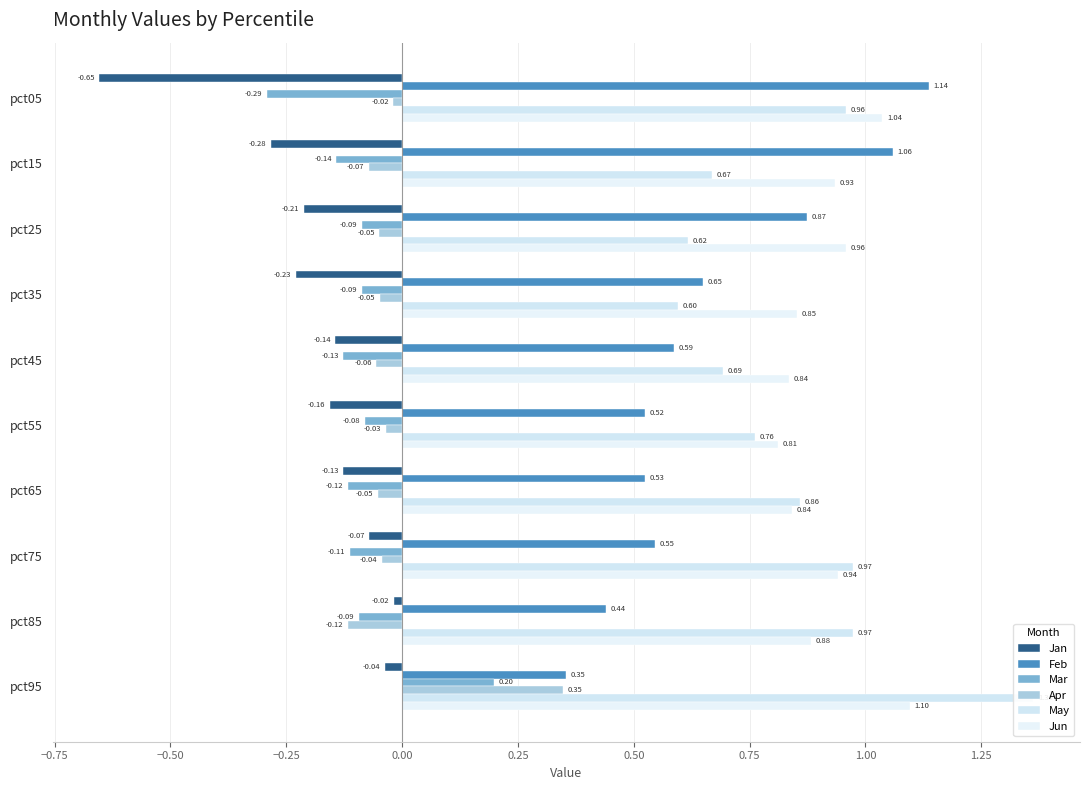

What are all the series names shown in the legend?

Jan, Feb, Mar, Apr, May, Jun